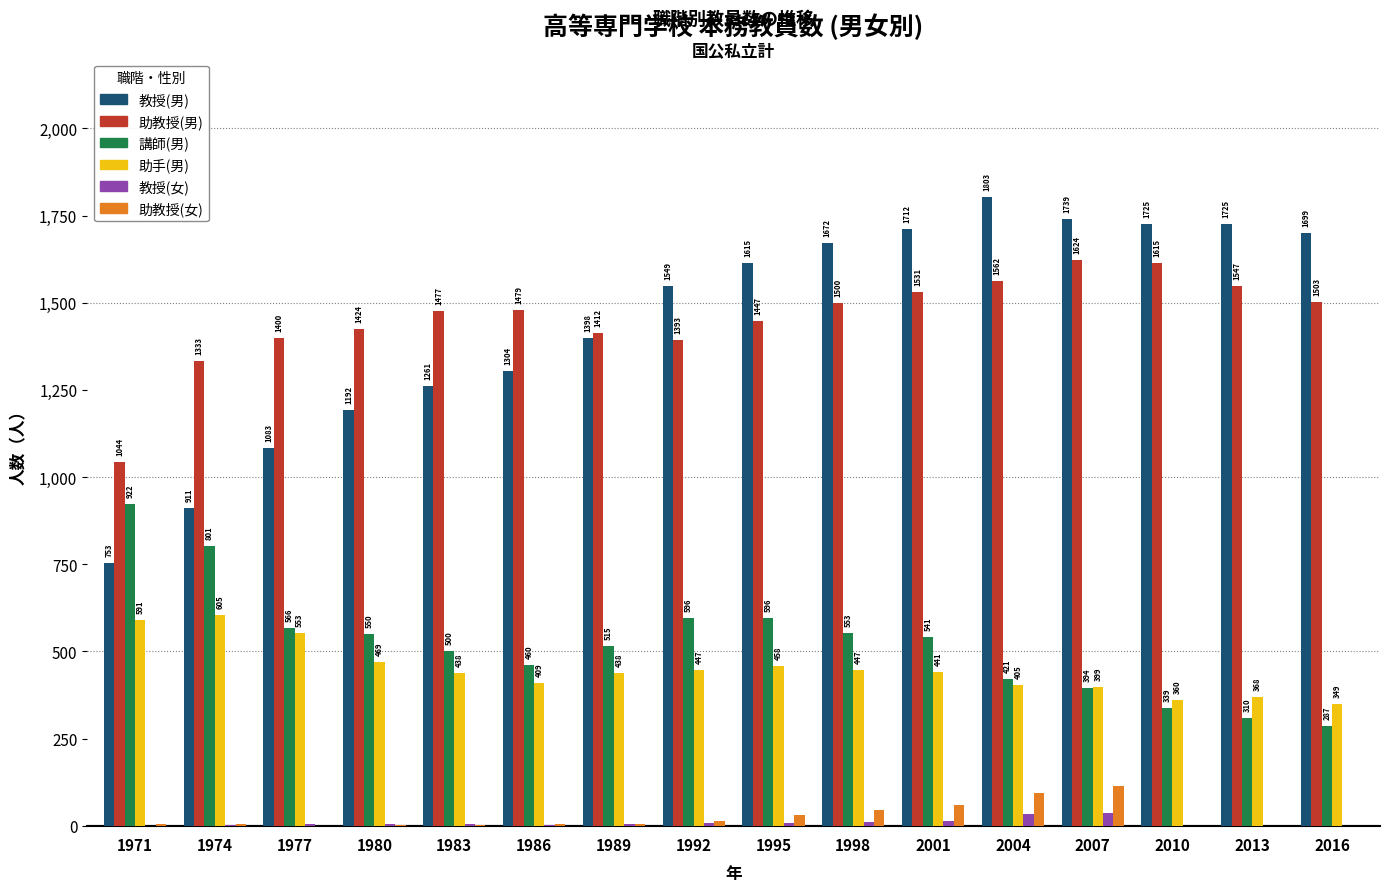

What are all the series names shown in the legend?

教授(男), 助教授(男), 講師(男), 助手(男), 教授(女), 助教授(女)